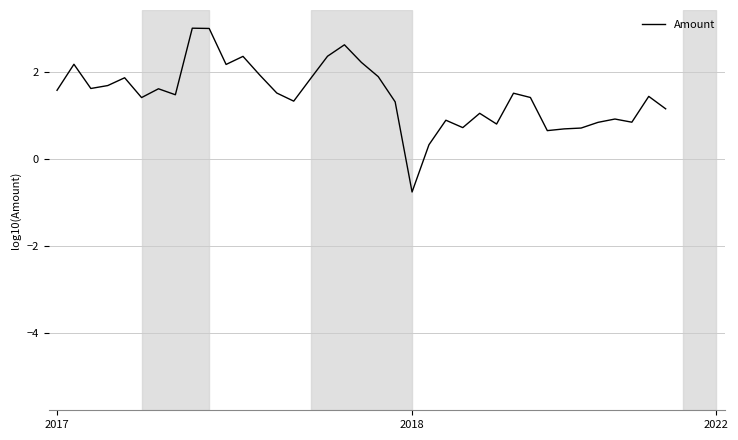

How many values exceed 1?

26